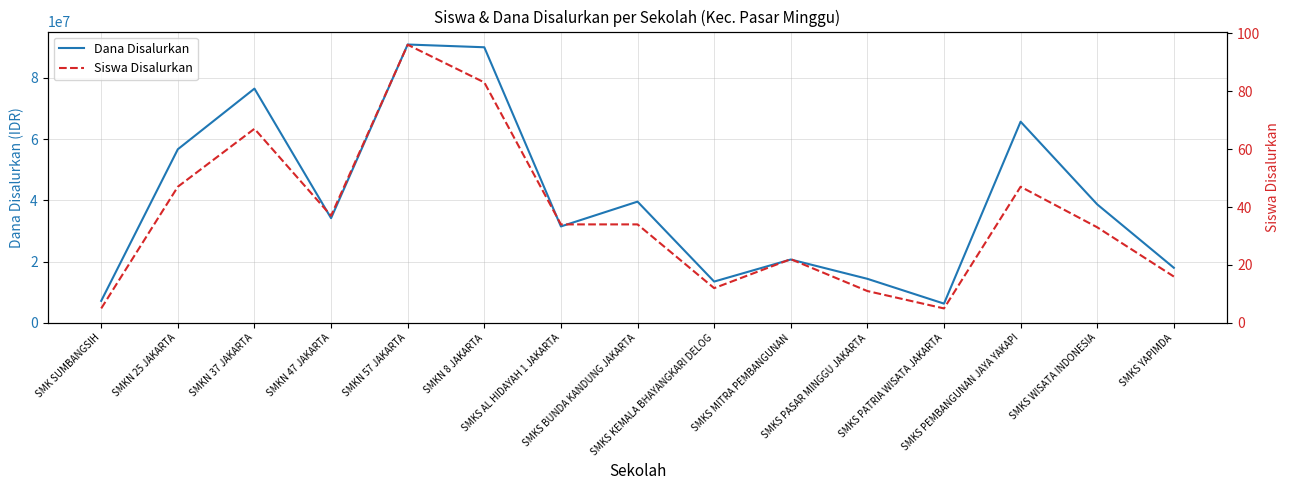

What is the difference between the highest and lowest values at SMKN 8 JAKARTA?

89999917